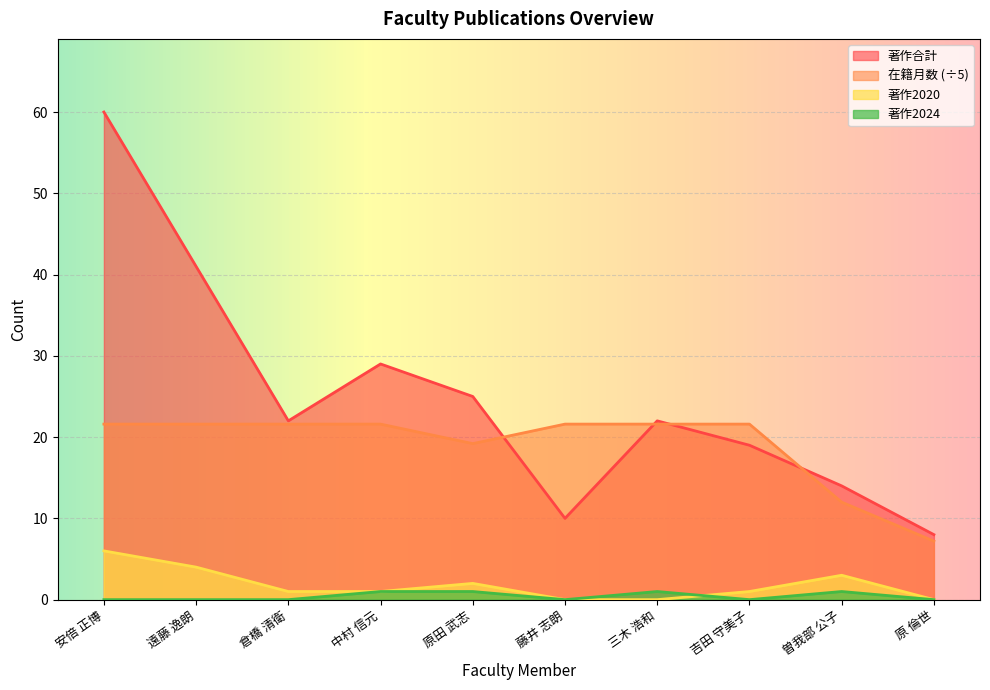

What are all the series names shown in the legend?

著作合計, 在籍月数 (÷5), 著作2020, 著作2024